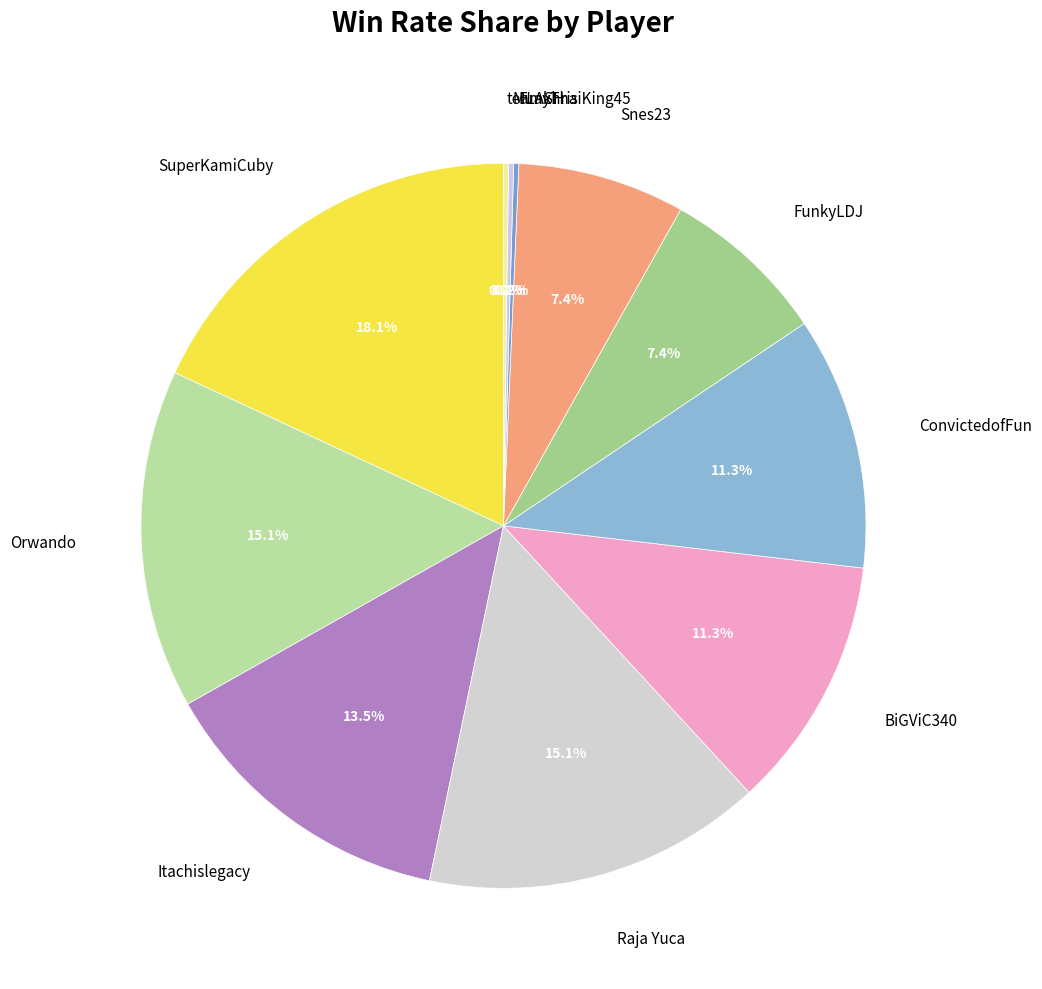

What portion of the pie excludes FunkyLDJ?

92.5%